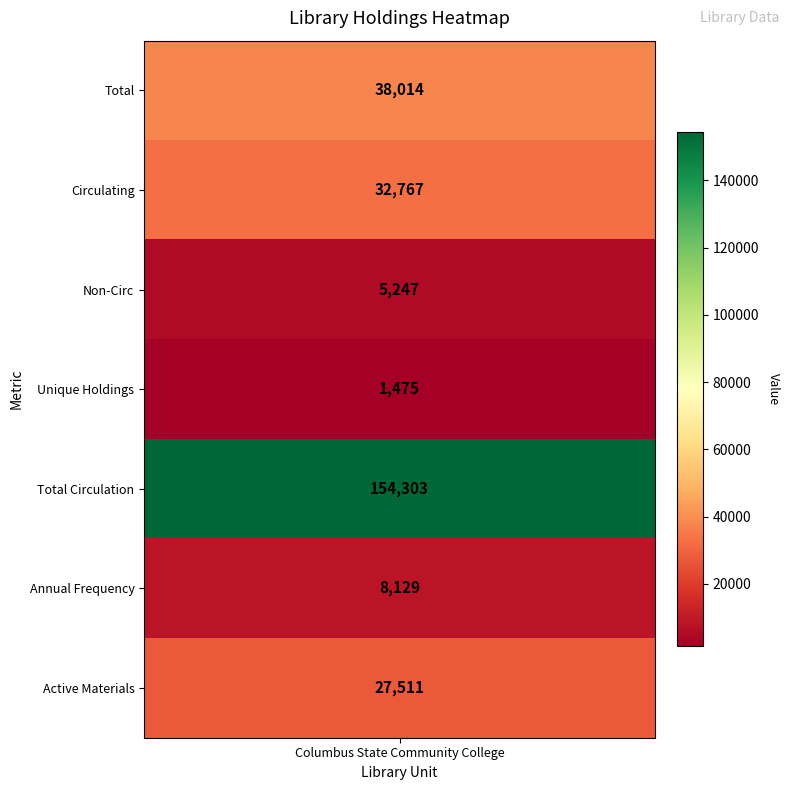

Which has a higher value, Unique Holdings or Circulating?

Circulating